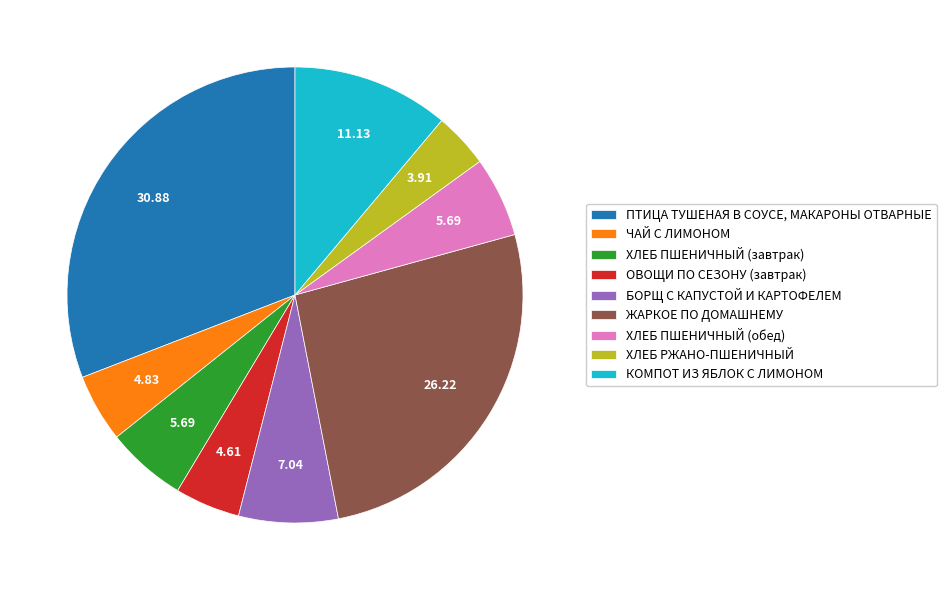

The ЧАЙ С ЛИМОНОМ slice represents 5% of the pie. True or false?

True